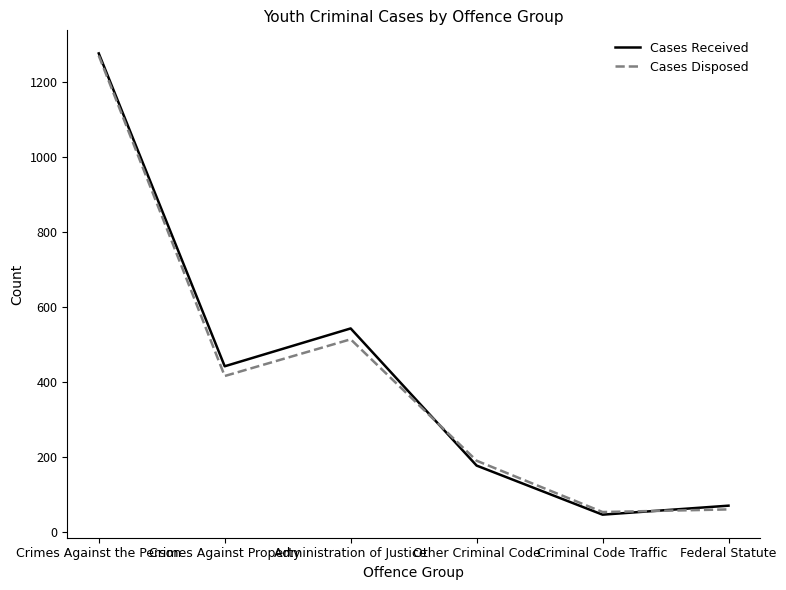

What are all the series names shown in the legend?

Cases Received, Cases Disposed